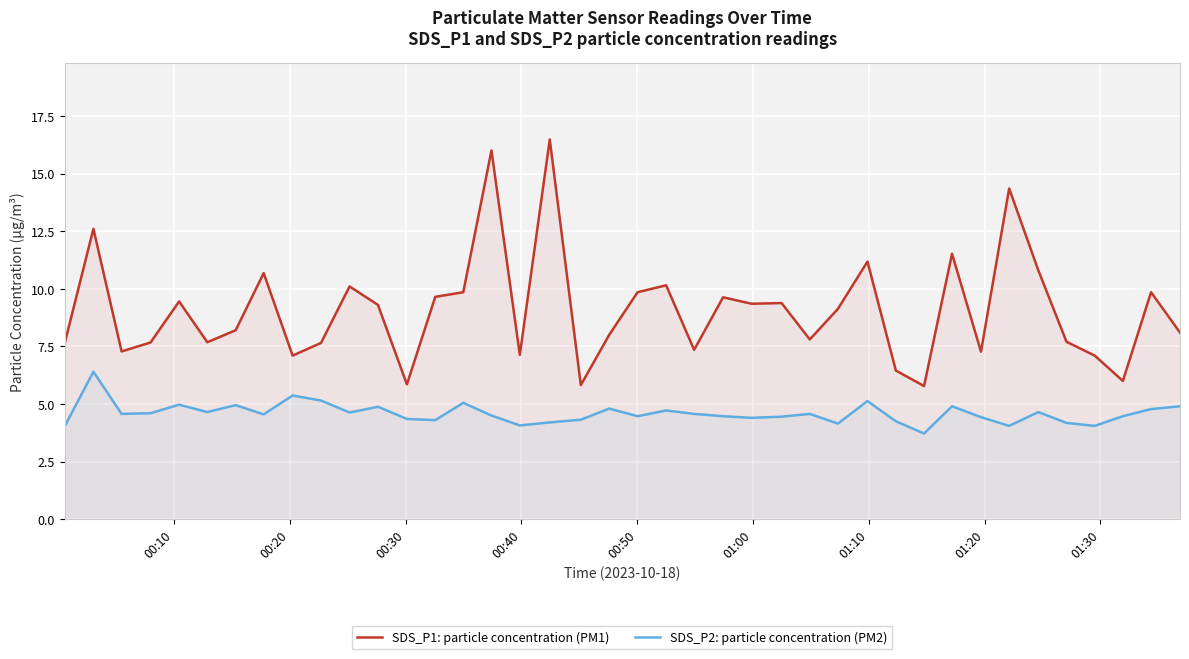

Which series has the largest range (max minus min)?

SDS_P1: particle concentration (PM1)